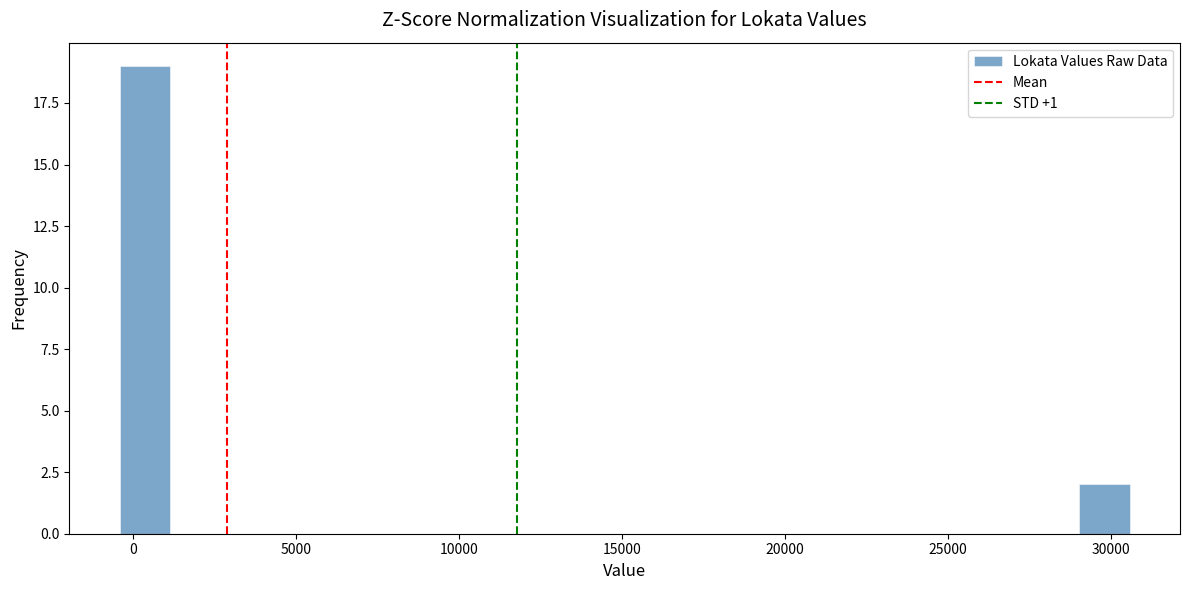

Read against the x-axis, roughly where is the centre of the tallest bar?

500